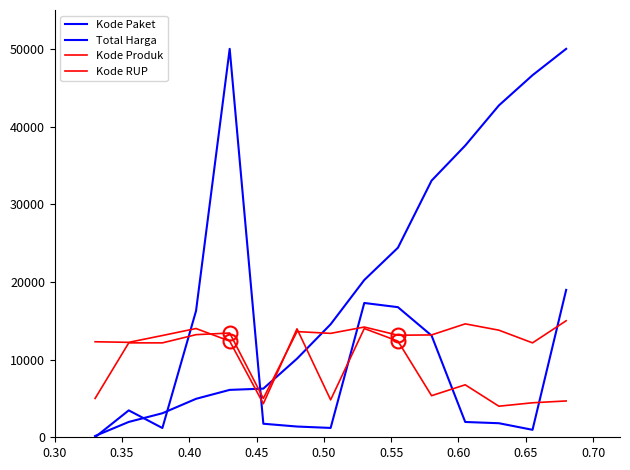

How many lines are shown in the chart?

4